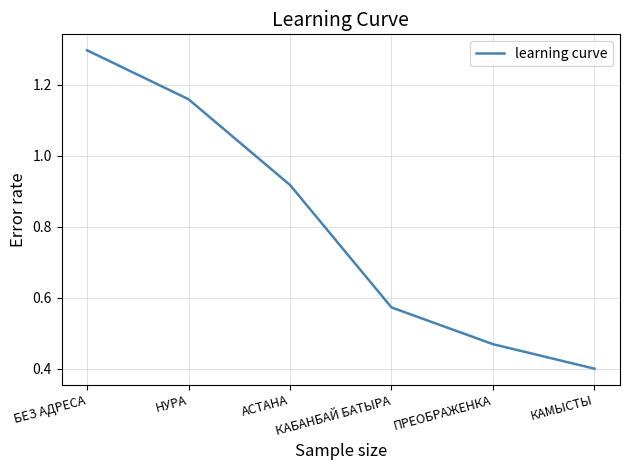

What is the change in value from БЕЗ АДРЕСА to АСТАНА?

-0.4